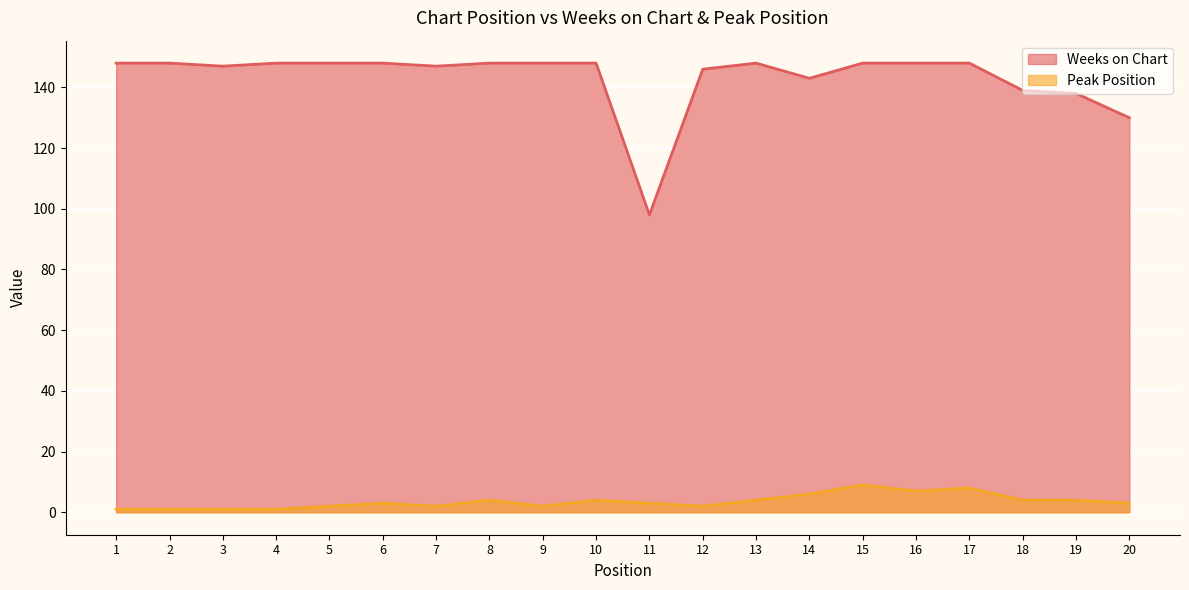

Read the Peak Position value at 6.

3